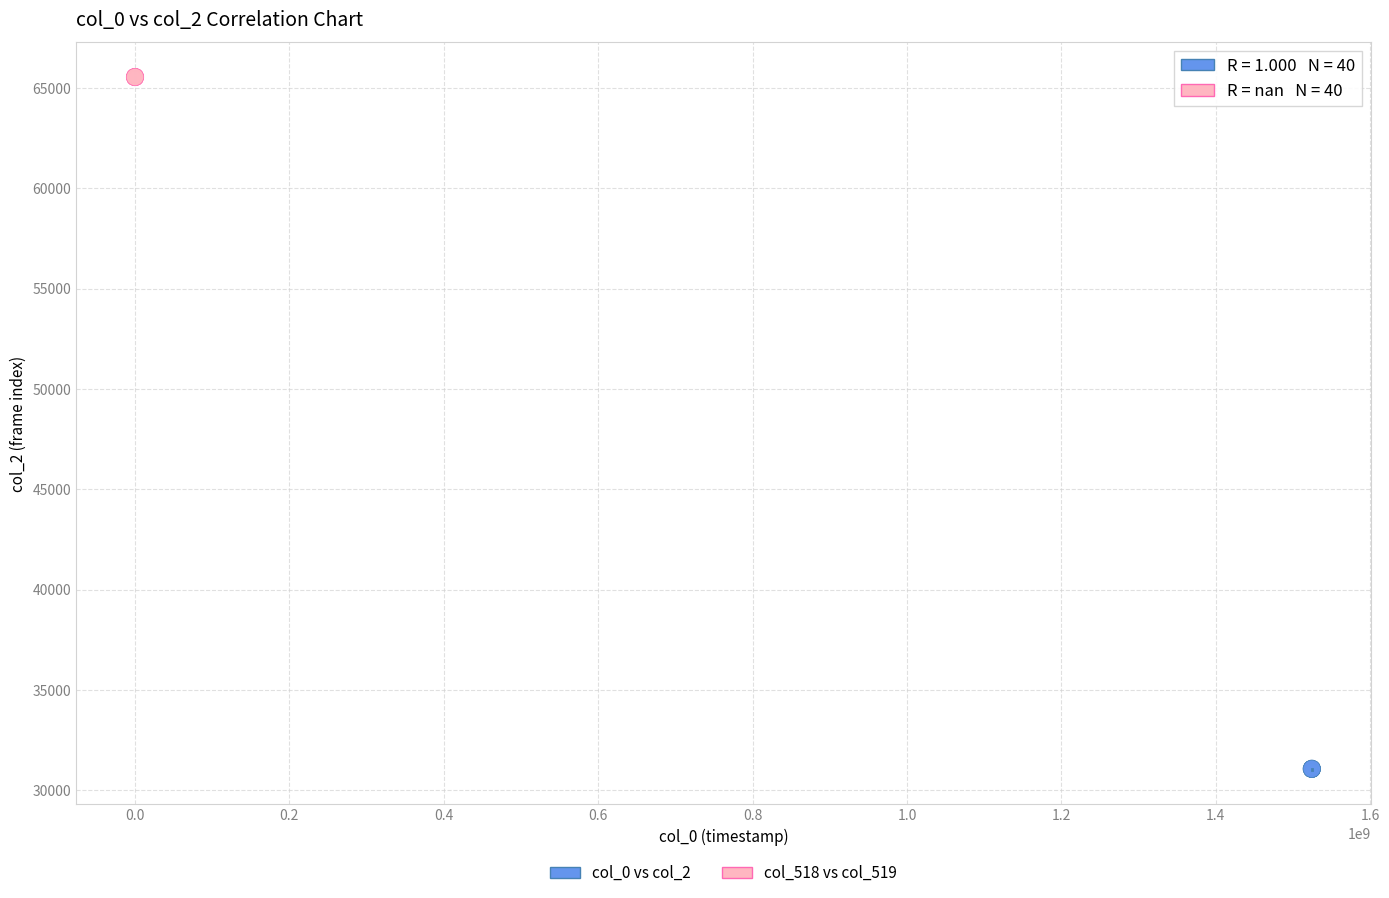

Which series contains the highest Y value?

col_518 vs col_519